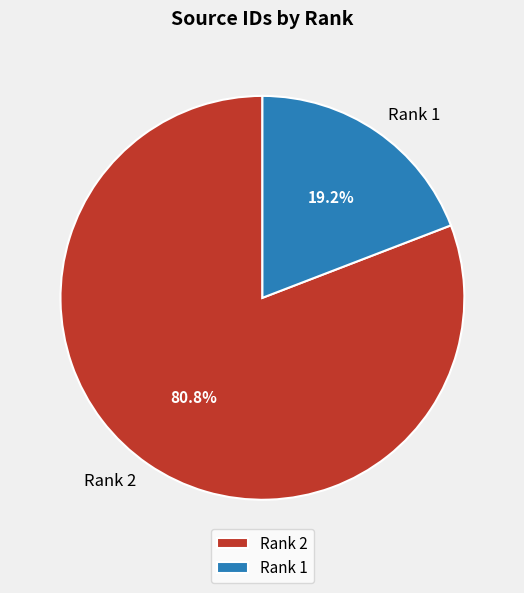

Which slice is the largest?

Rank 2